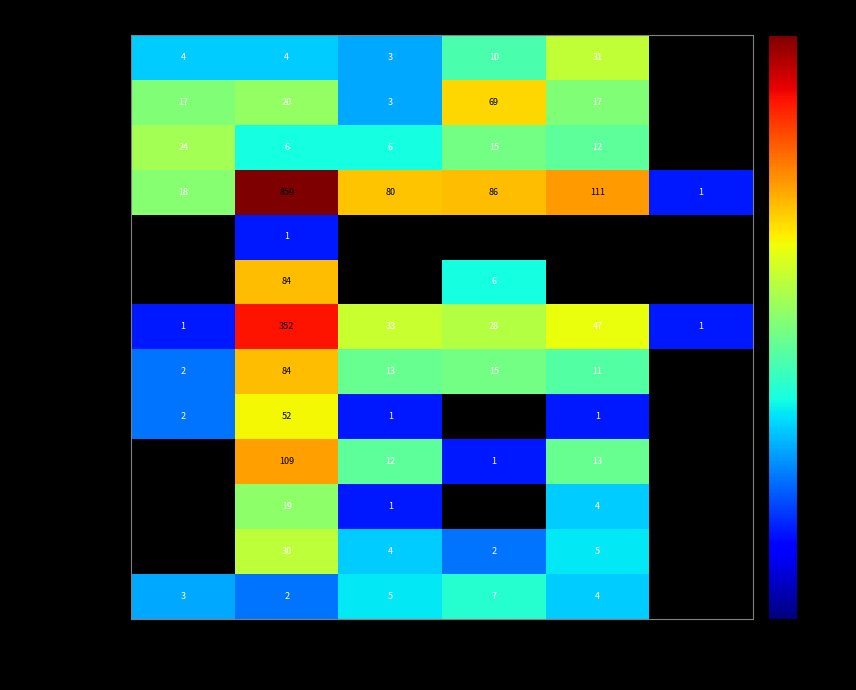

How many values in the Rumänien series exceed 1?

2